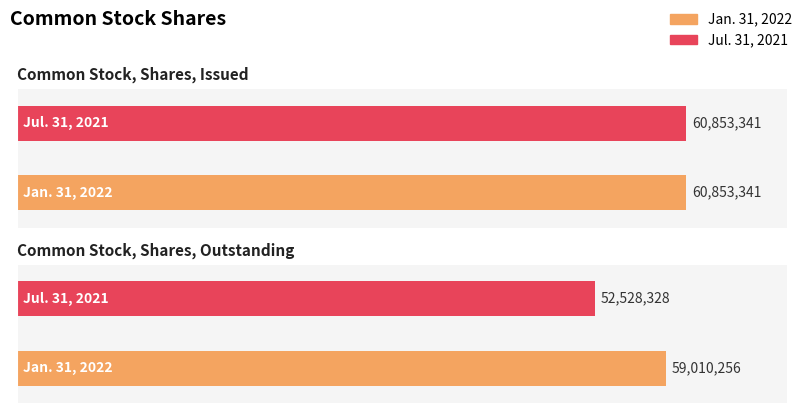

Reading left to right, list all the values displayed in this chart.

Jan. 31, 2022: Common Stock, Shares, Issued=60853341	Common Stock, Shares, Outstanding=59010256
Jul. 31, 2021: Common Stock, Shares, Issued=60853341	Common Stock, Shares, Outstanding=52528328